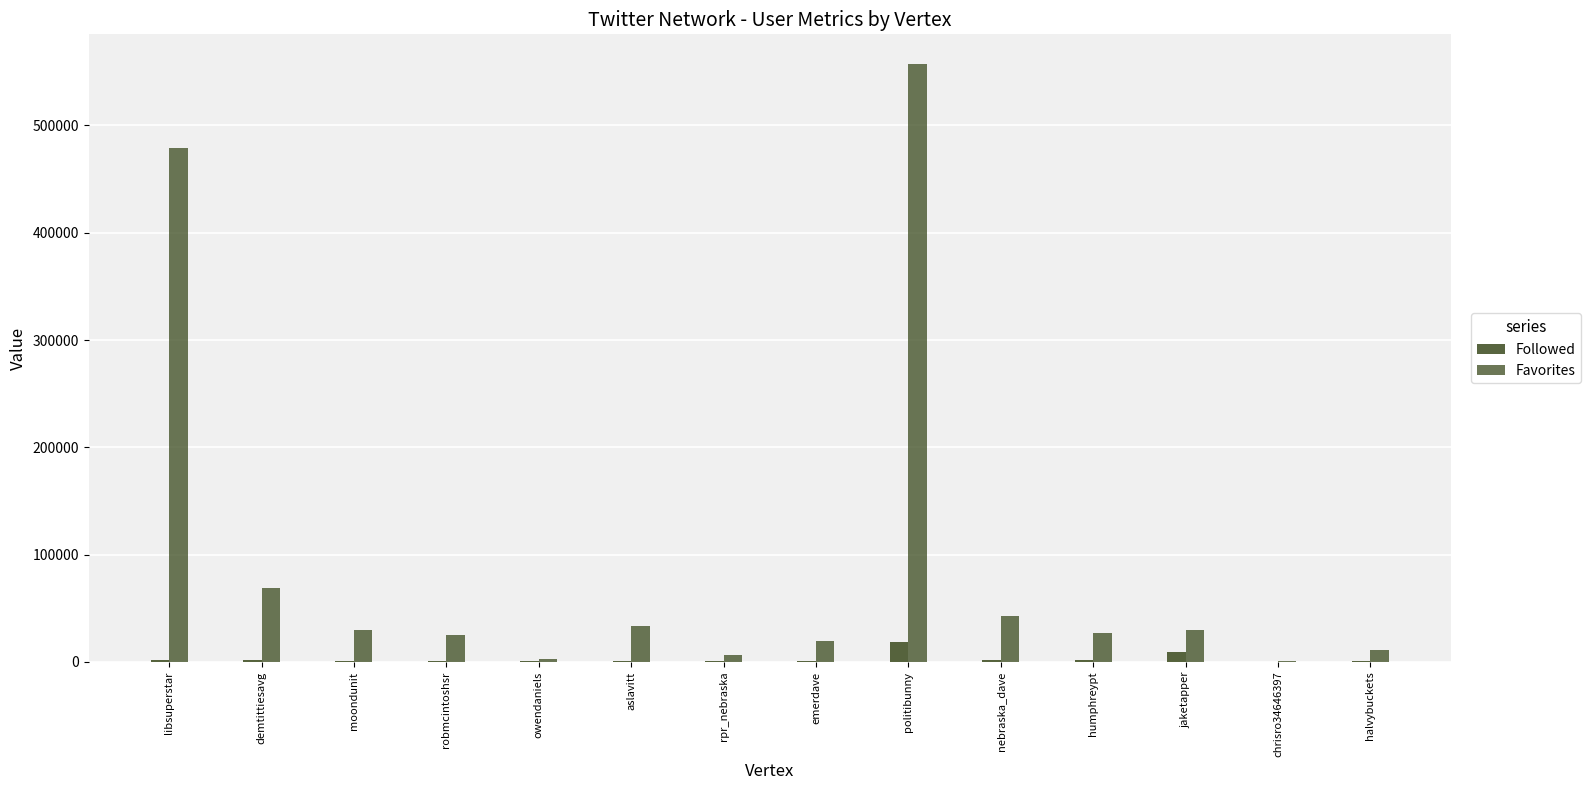

How many groups of bars are there?

14